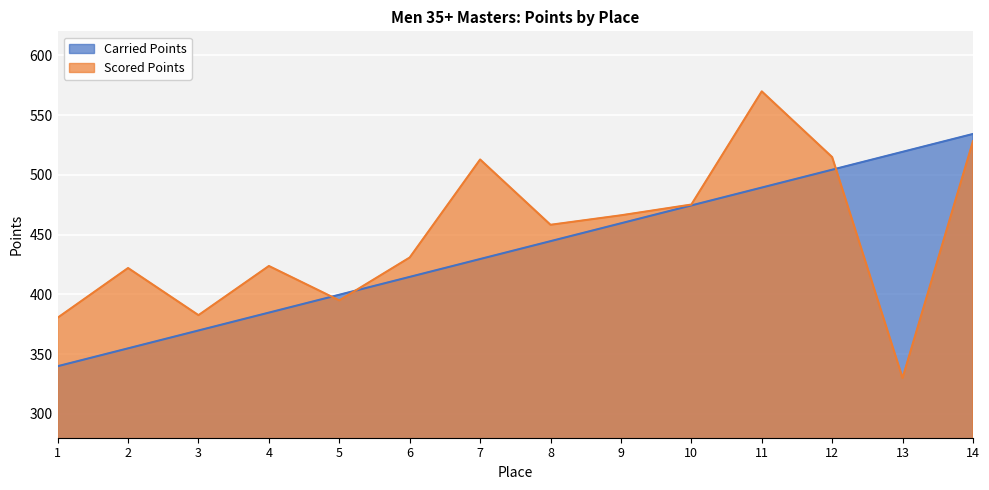

Which series has the widest spread of values?

Scored Points